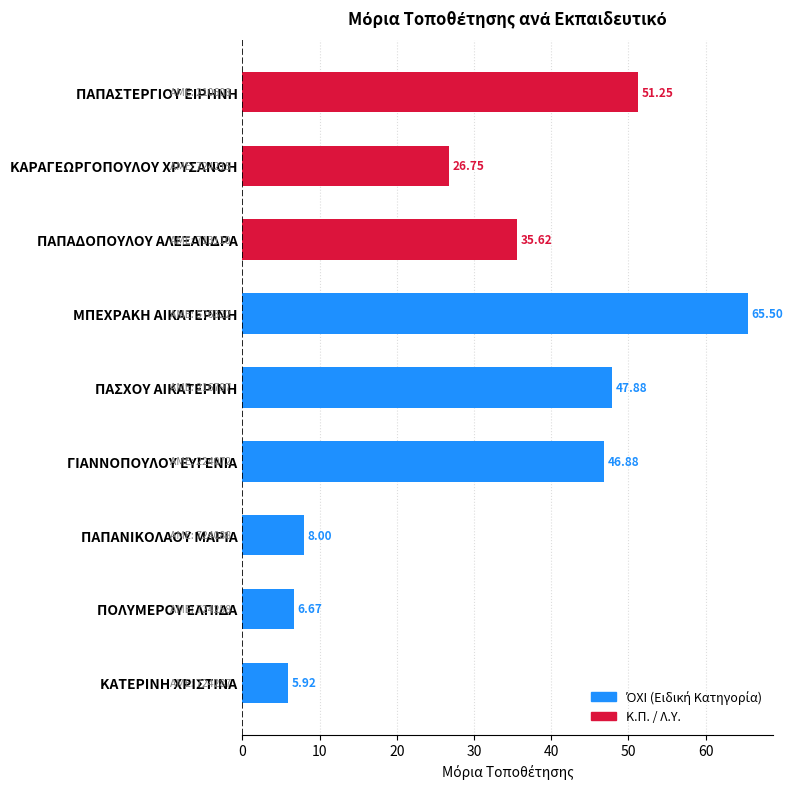

What is the label of the 7th bar from the bottom?

ΠΑΠΑΔΟΠΟΥΛΟΥ ΑΛΕΞΑΝΔΡΑ